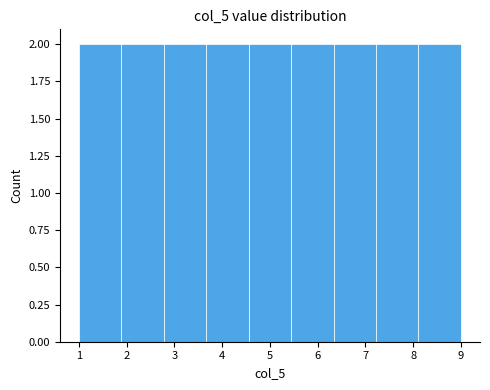

Reading left to right, list every bar in this chart as the range it spans on the x-axis followed by its height. Neither the bar edges nor the heights are printed on the chart, so give them approximately, as read against the axes.

1.0 to 1.9: 2
1.9 to 2.8: 2
2.8 to 3.7: 2
3.7 to 4.6: 2
4.6 to 5.4: 2
5.4 to 6.3: 2
6.3 to 7.2: 2
7.2 to 8.1: 2
8.1 to 9.0: 2